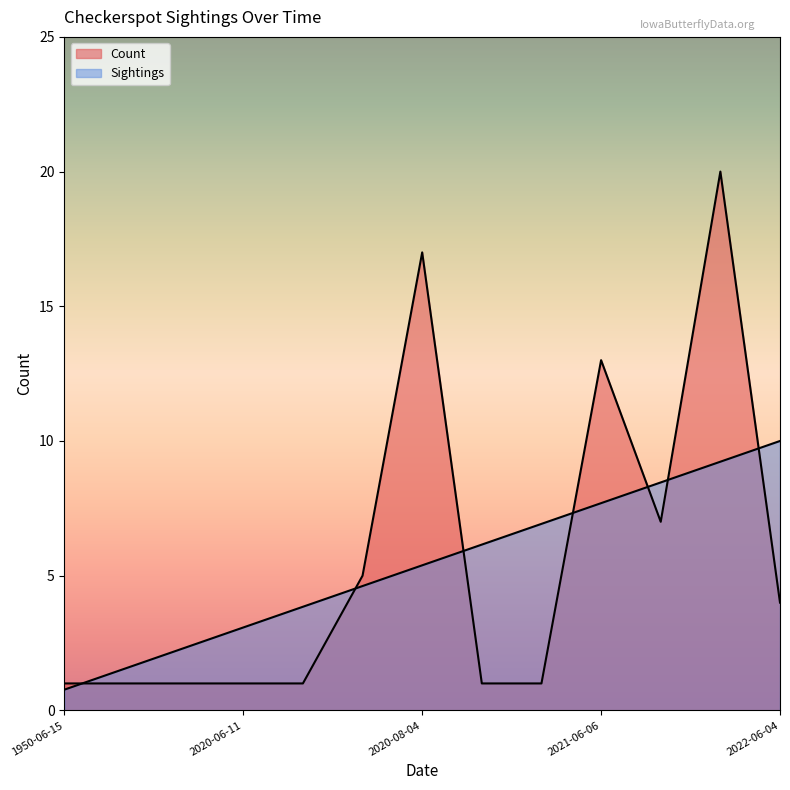

What is the label of the 12th point from the right?

2020-05-29